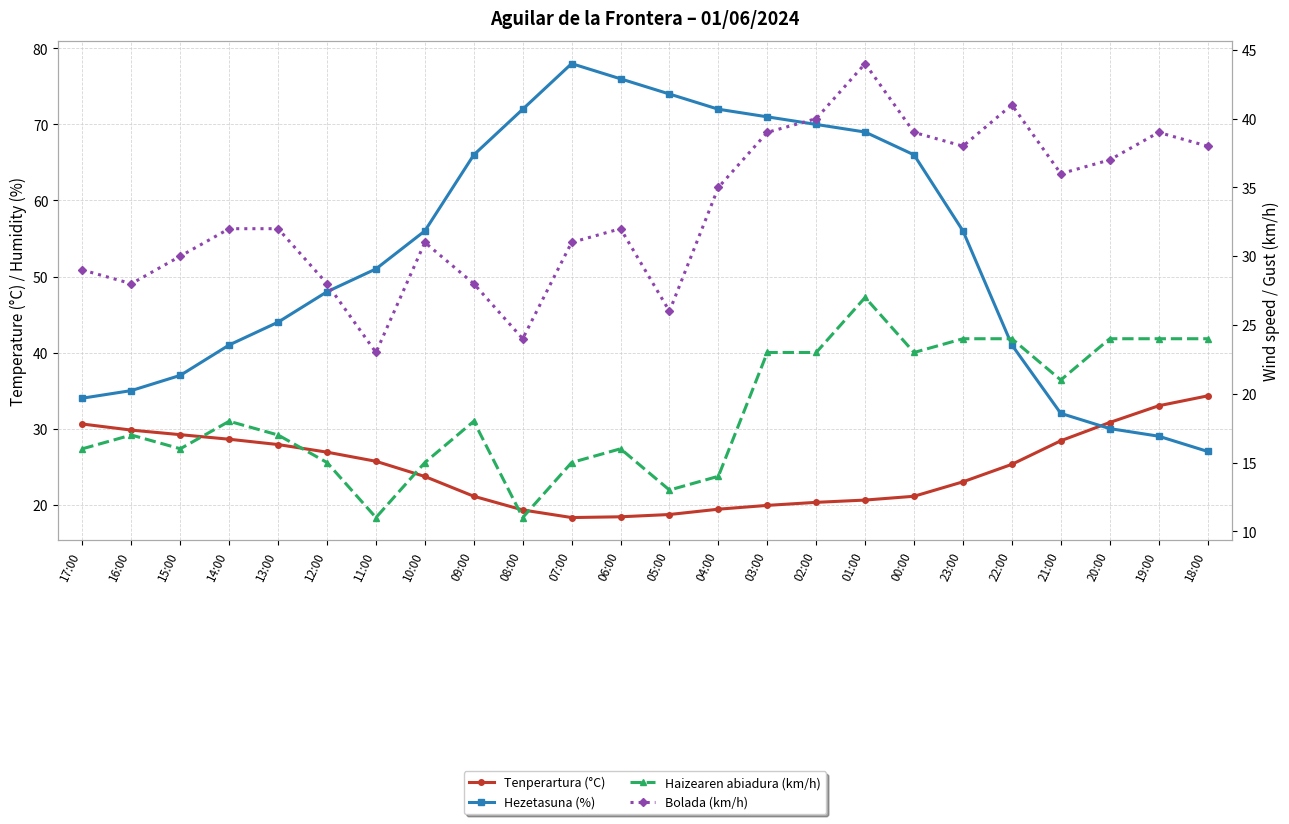

At how many categories does at least one series exceed 23?

24